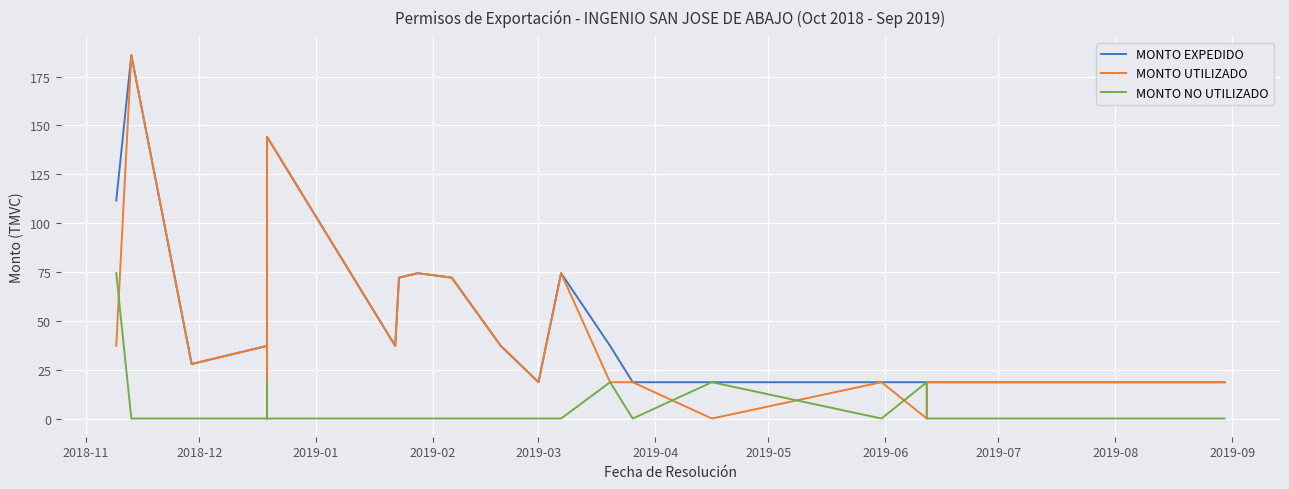

Rank the series by their maximum value, from lowest to highest.

MONTO NO UTILIZADO, MONTO UTILIZADO, MONTO EXPEDIDO